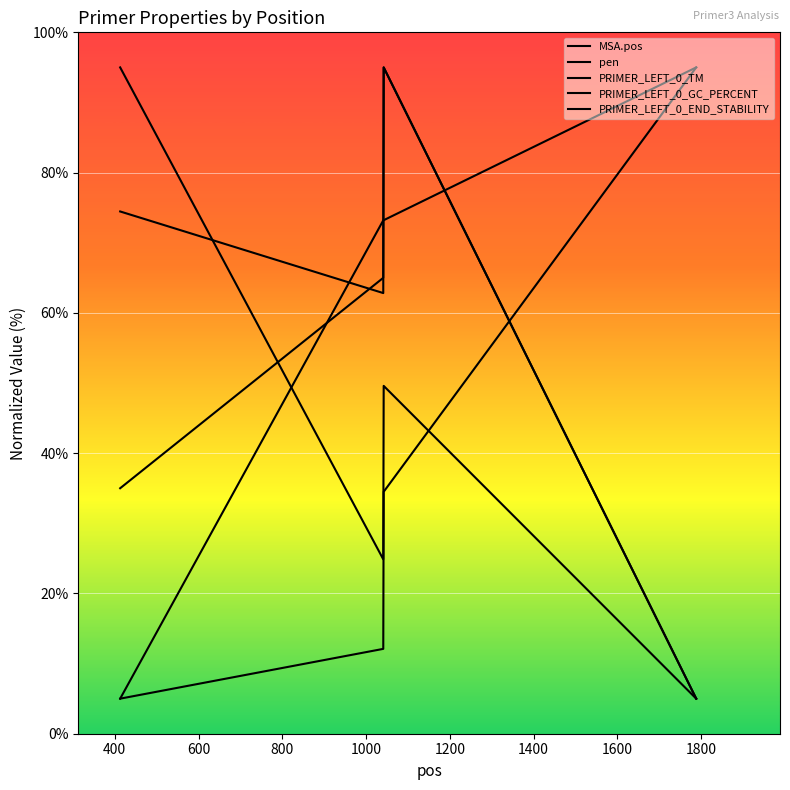

What is the spread (max minus min) of values at 600?

60.5